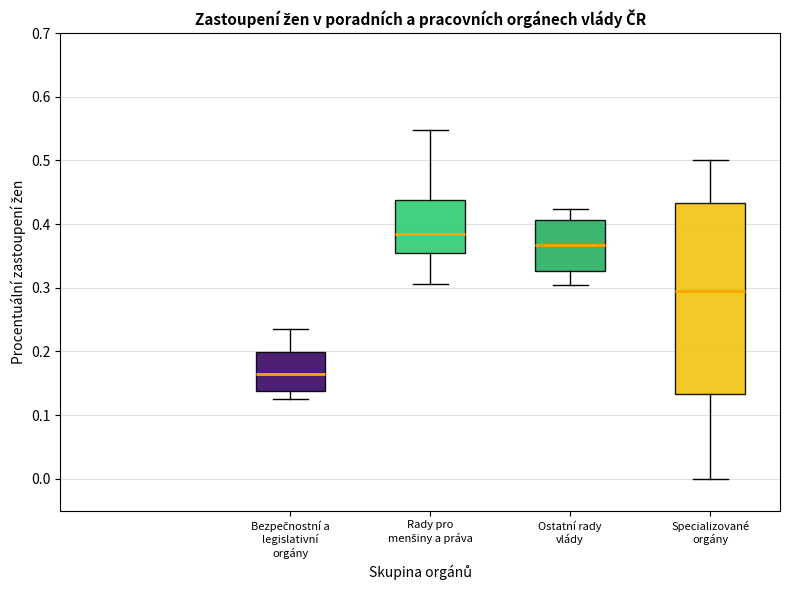

Which box is the tallest, from its lower edge to its upper edge?

Specializované orgány